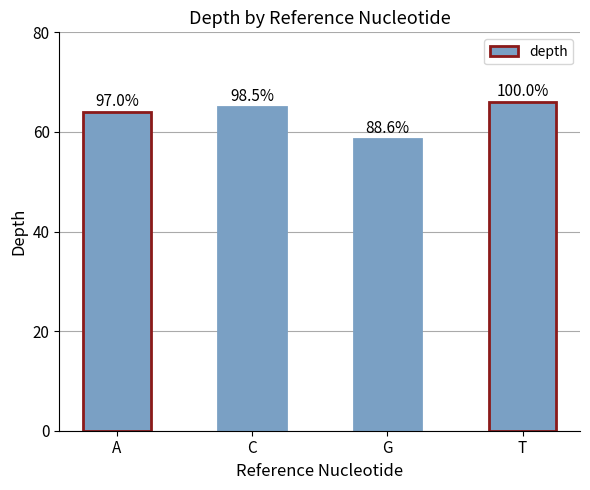

Where is the data nearest to the value 62?

A